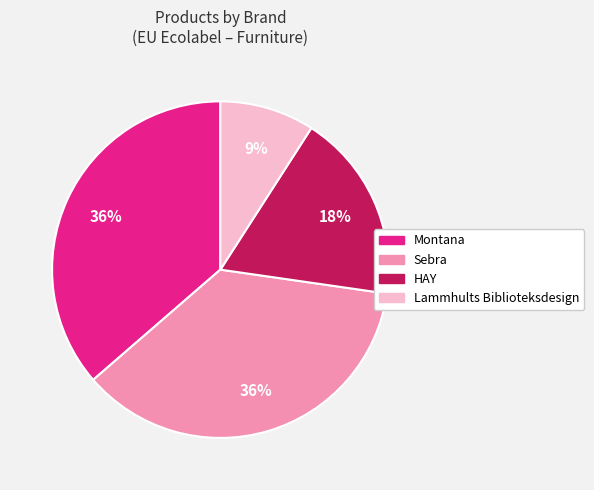

To the nearest percent, what is the difference between the largest and smallest slice percentages?

27%